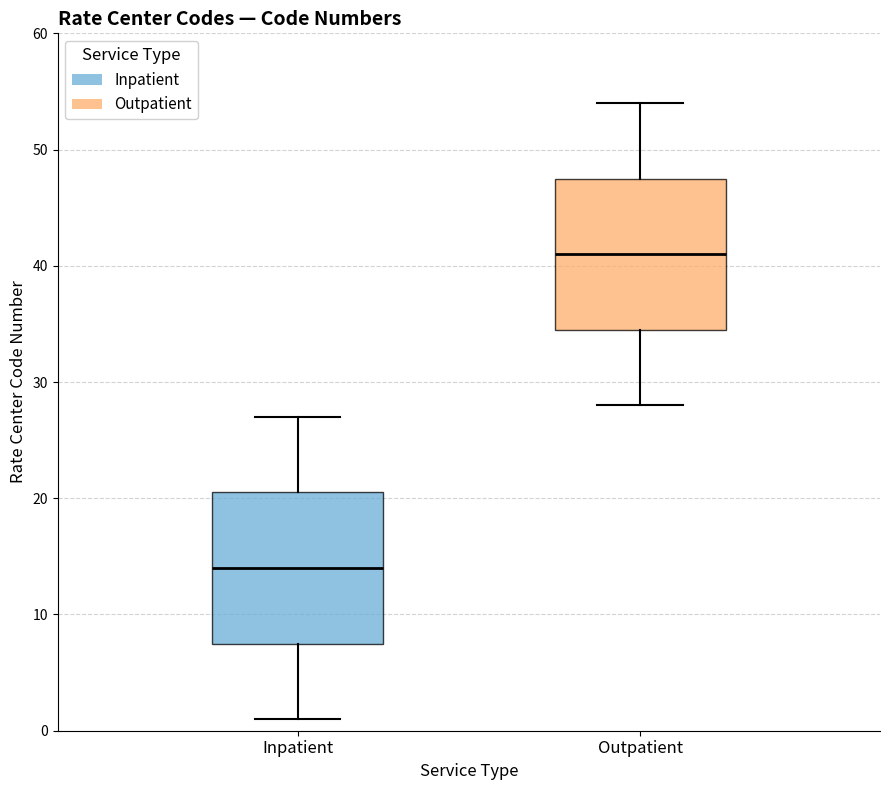

Reading left to right, transcribe this box plot: for each box, give where its median line is, the range the box spans, and where its two whiskers end, as read against the y-axis. The values are not printed on the chart, so give them approximately, as read against the axis.

Inpatient: median 14, box 8 to 21, whiskers 1 to 27
Outpatient: median 41, box 35 to 48, whiskers 28 to 54